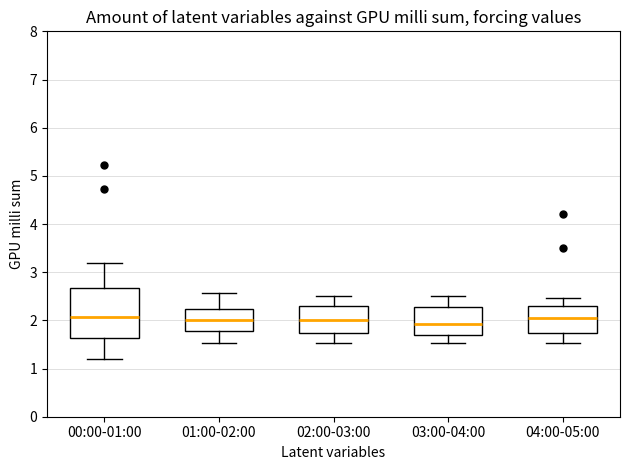

Comparing the boxes themselves (not the whiskers), which one is the tallest?

00:00-01:00